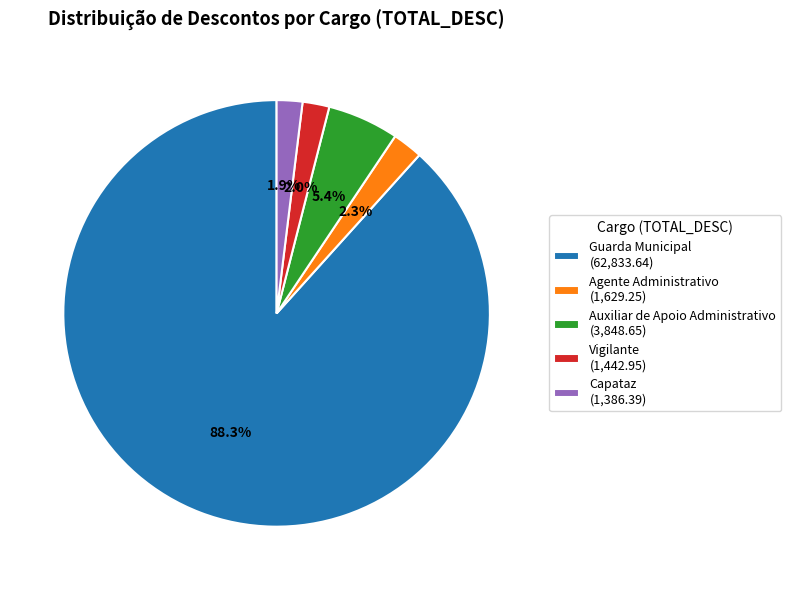

How many segments does this pie chart have?

5